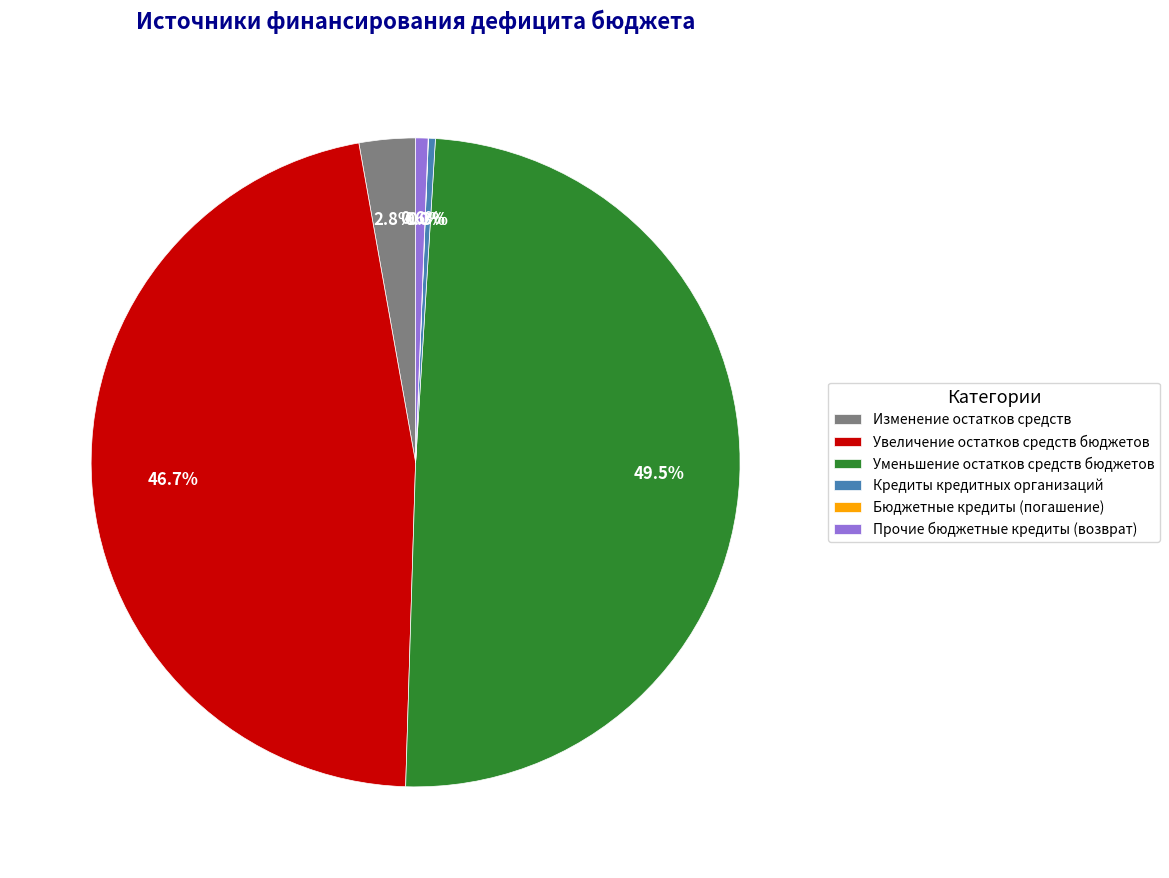

Combined, what portion of the pie is Прочие бюджетные кредиты (возврат) and Увеличение остатков средств бюджетов?

47.3%